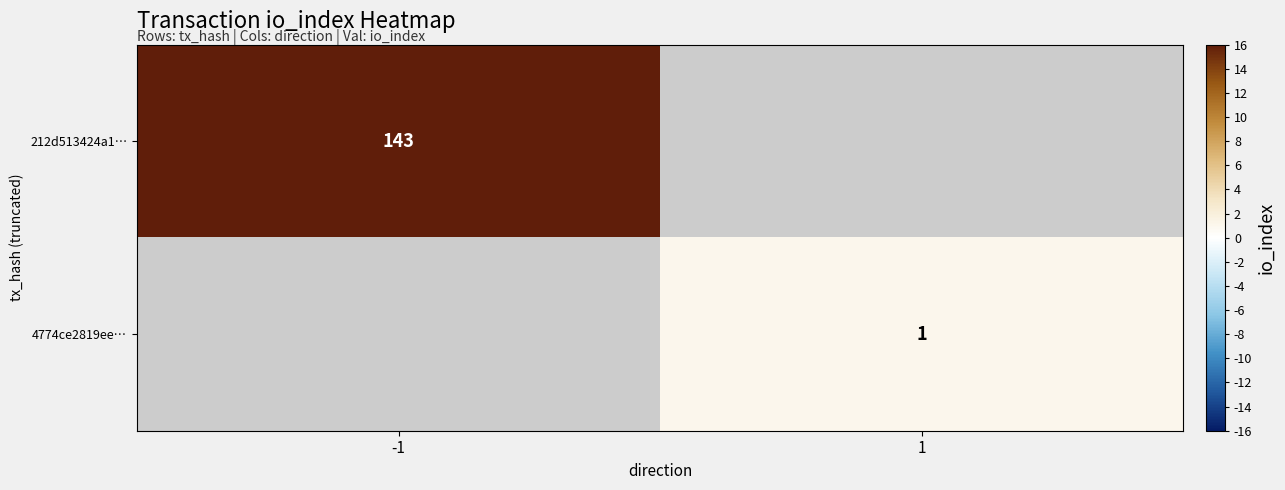

At how many categories does at least one series exceed 58?

1